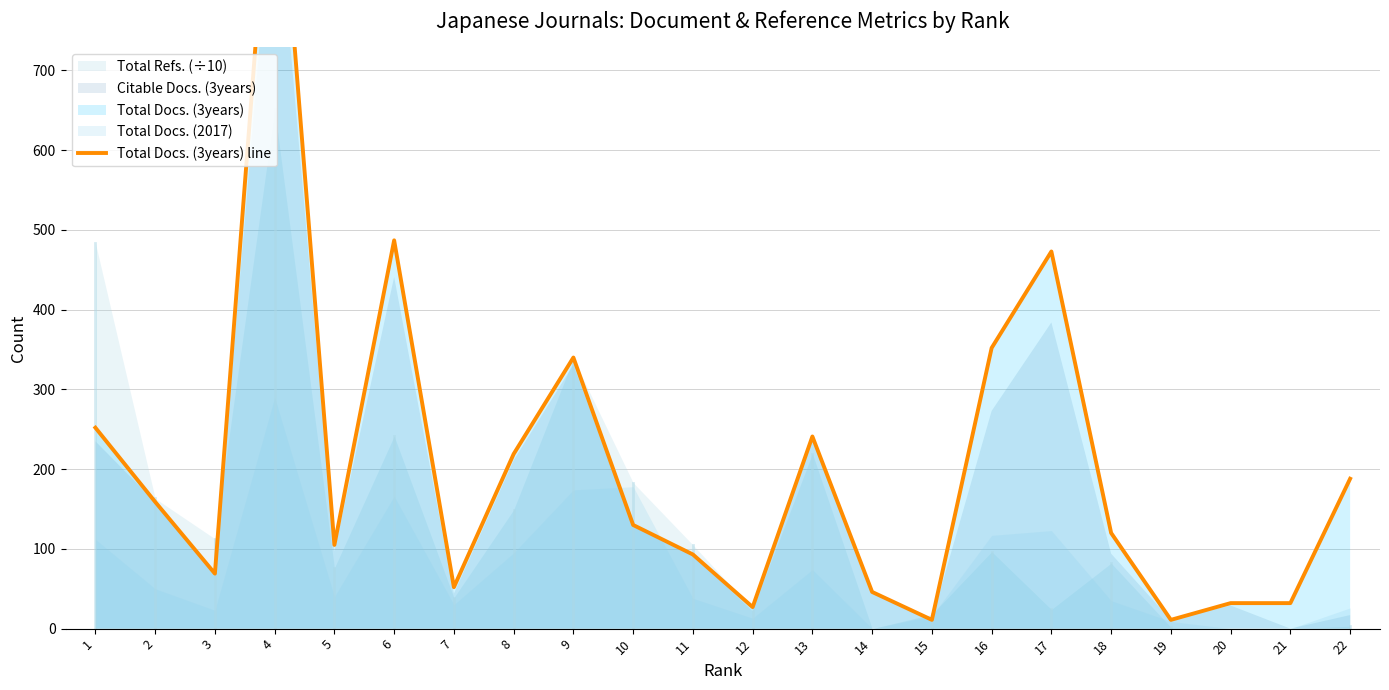

Count the number of categories in the chart.

22